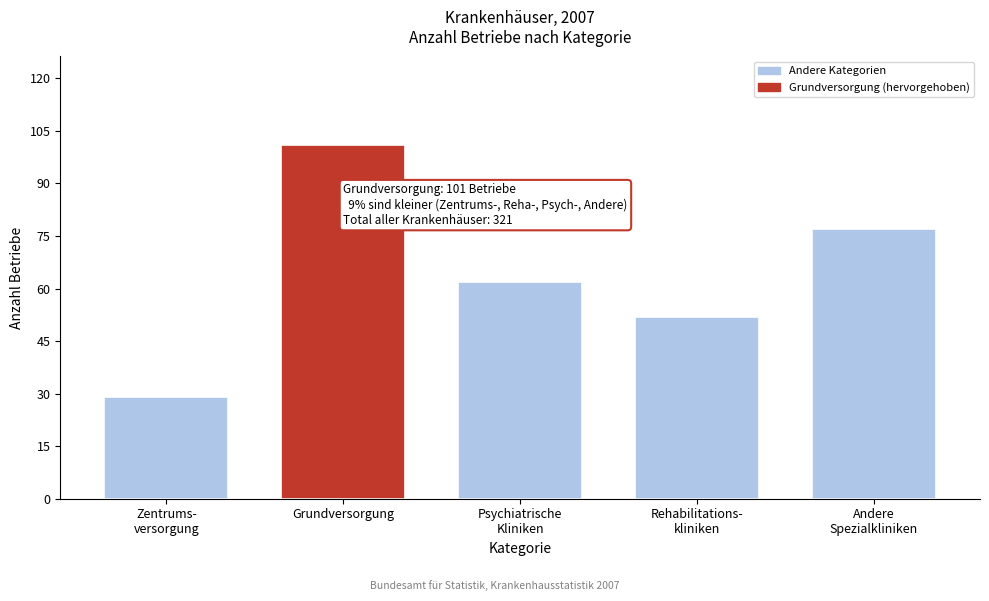

Reading left to right, extract all data points from this chart.

29	101	62	52	77